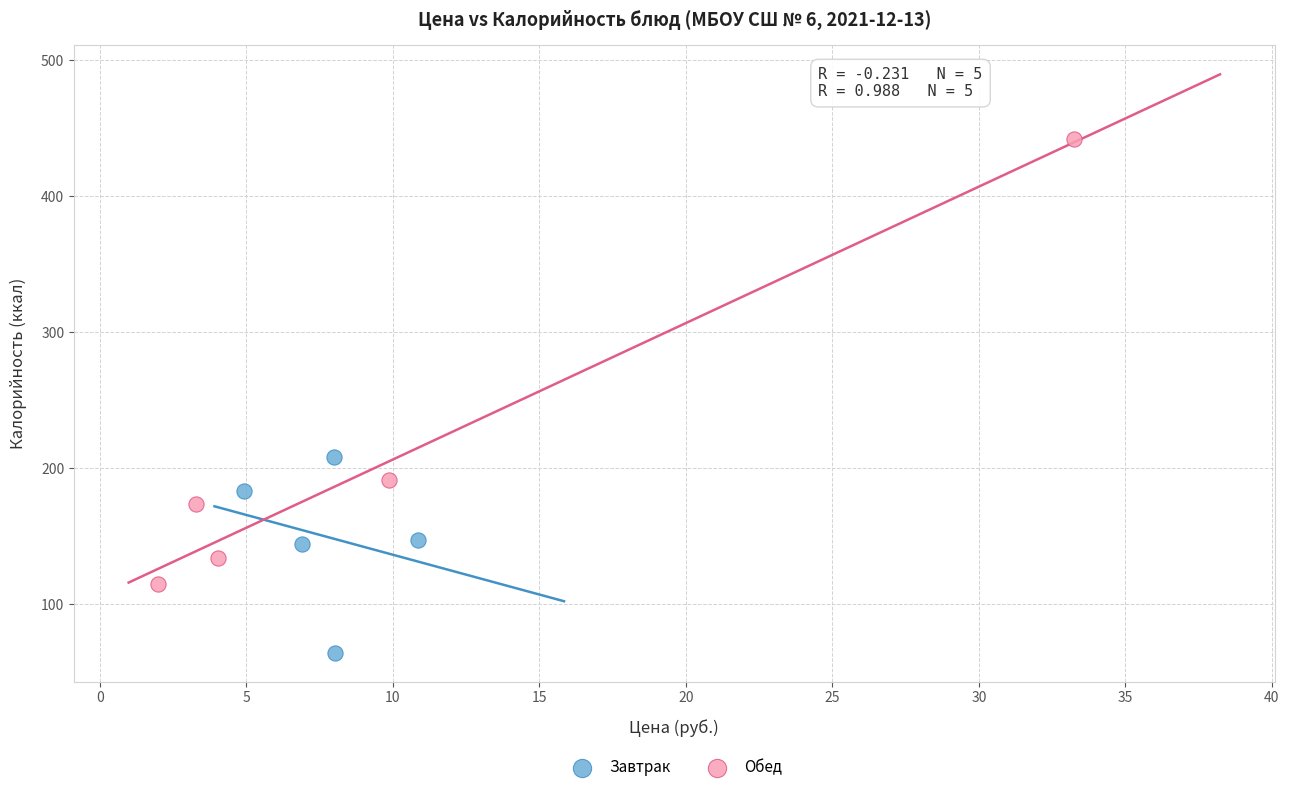

Which series reaches the minimum Y coordinate?

Завтрак